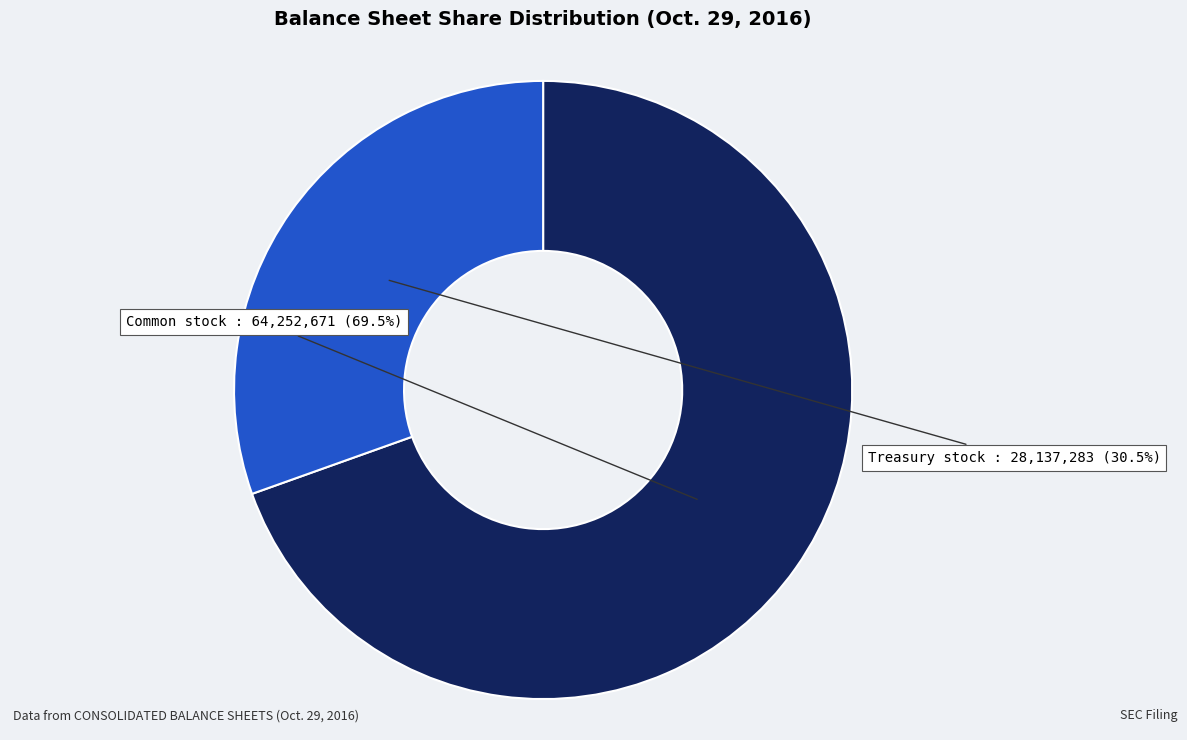

Is there any slice that represents more than half of the pie?

Yes